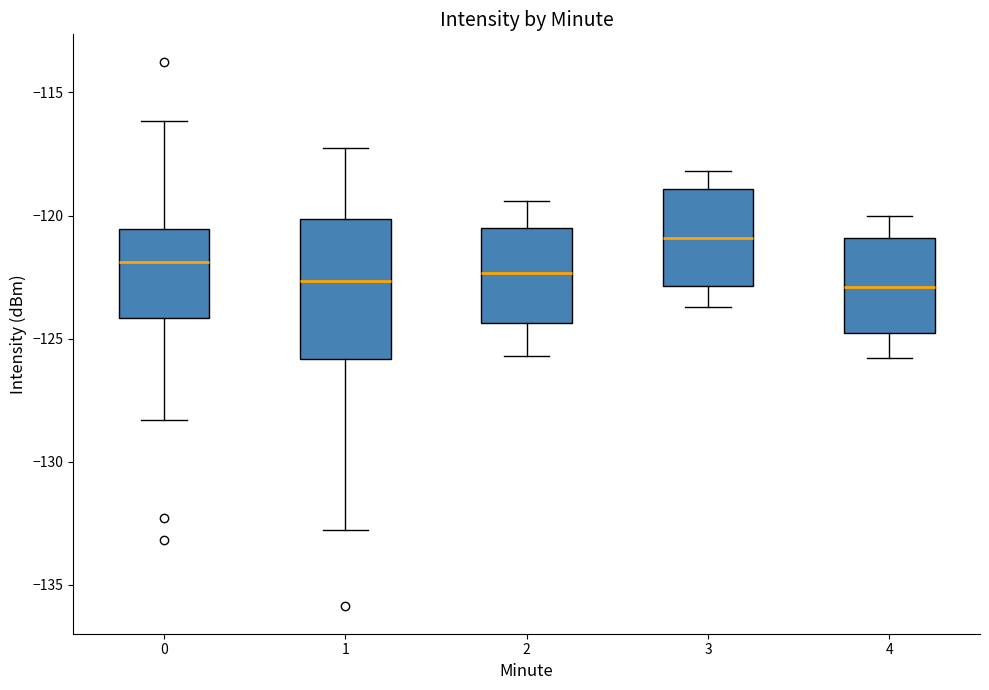

Which box is the tallest, from its lower edge to its upper edge?

1